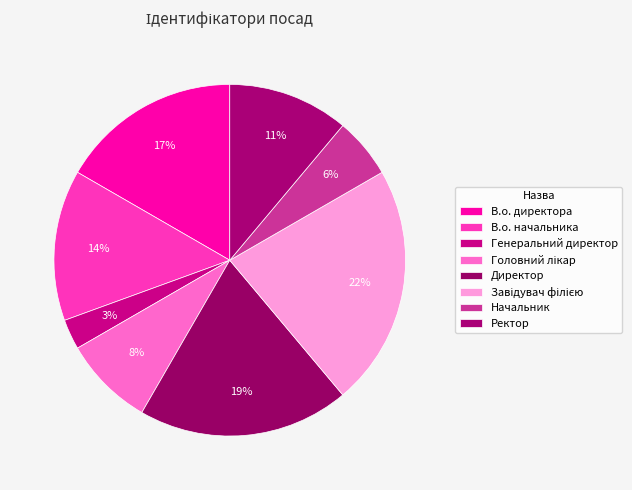

Does Директор account for over 50% of the chart?

No